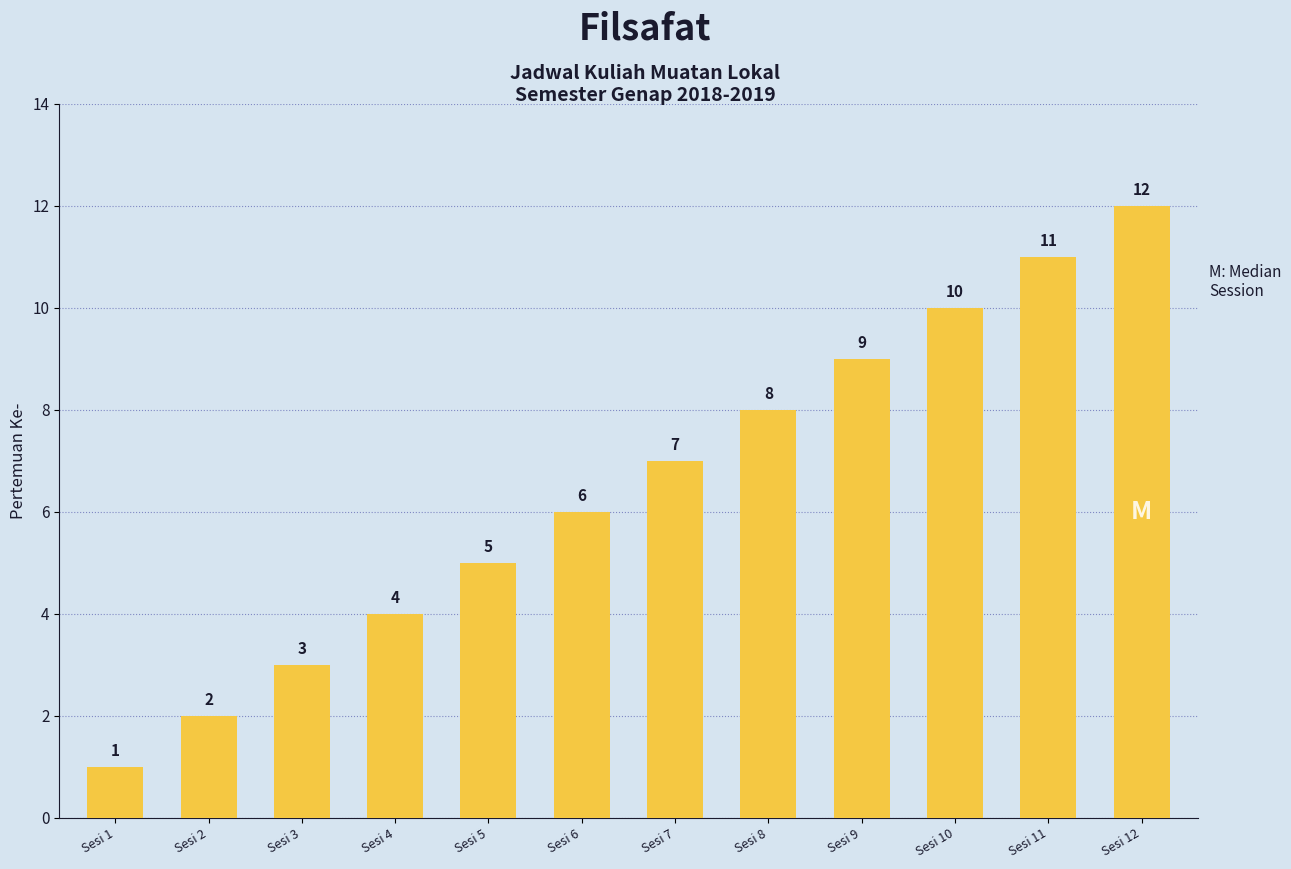

List the labels in order of value, largest first.

Sesi 12, Sesi 11, Sesi 10, Sesi 9, Sesi 8, Sesi 7, Sesi 6, Sesi 5, Sesi 4, Sesi 3, Sesi 2, Sesi 1